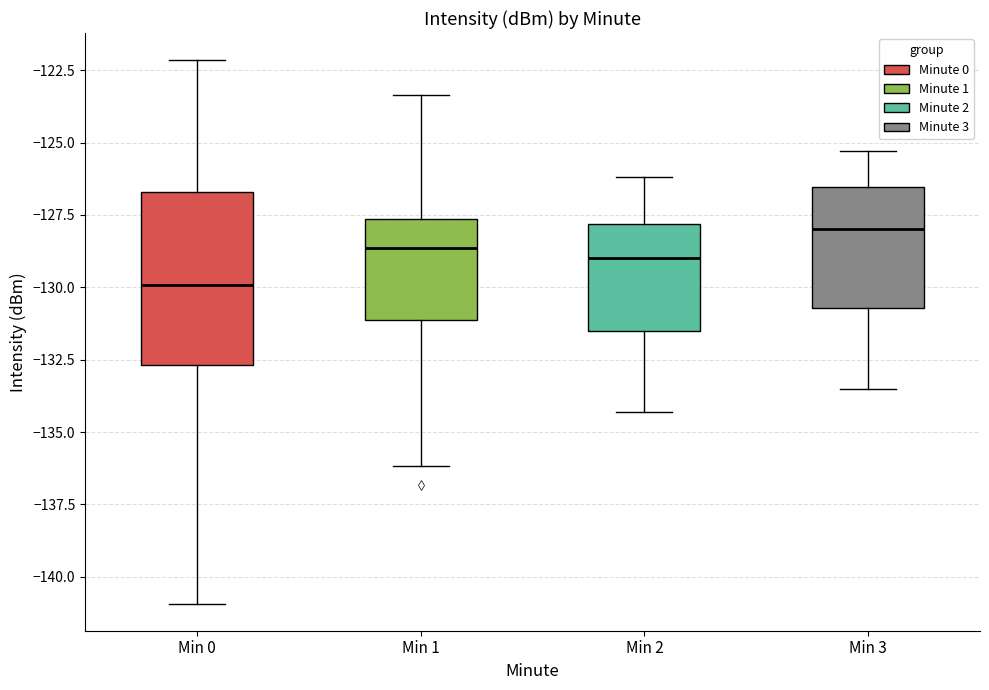

Which box has the highest median line?

Min 3